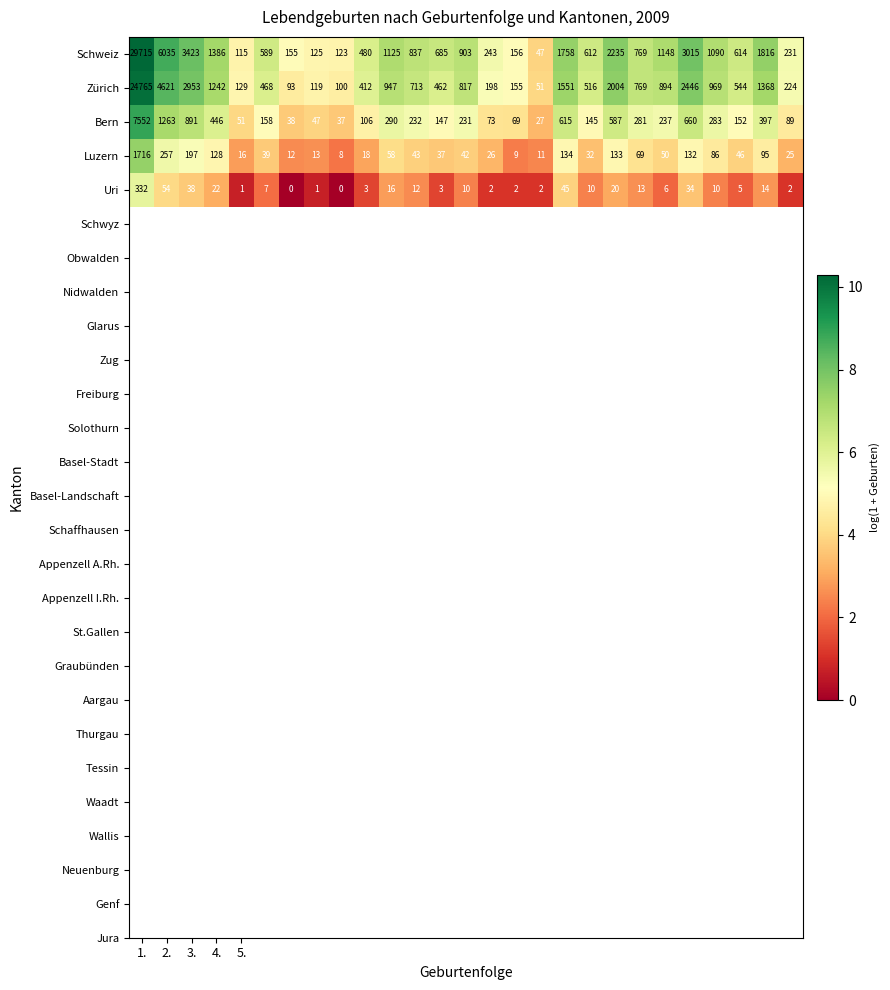

What is the highest value of the Uri series?

332